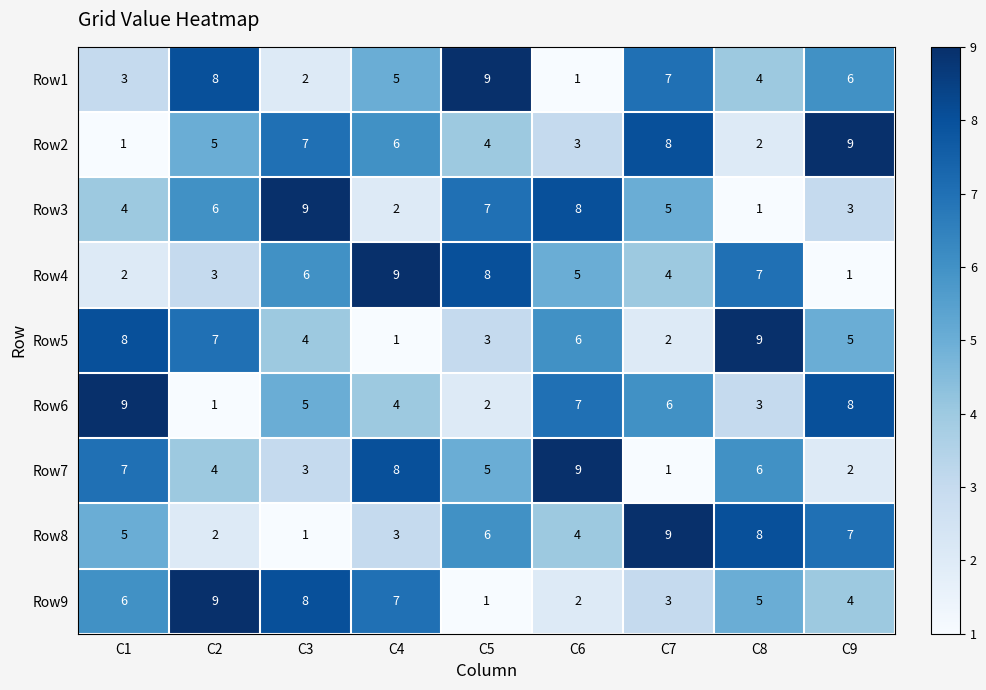

How many Row2 values are between 3 and 7?

5